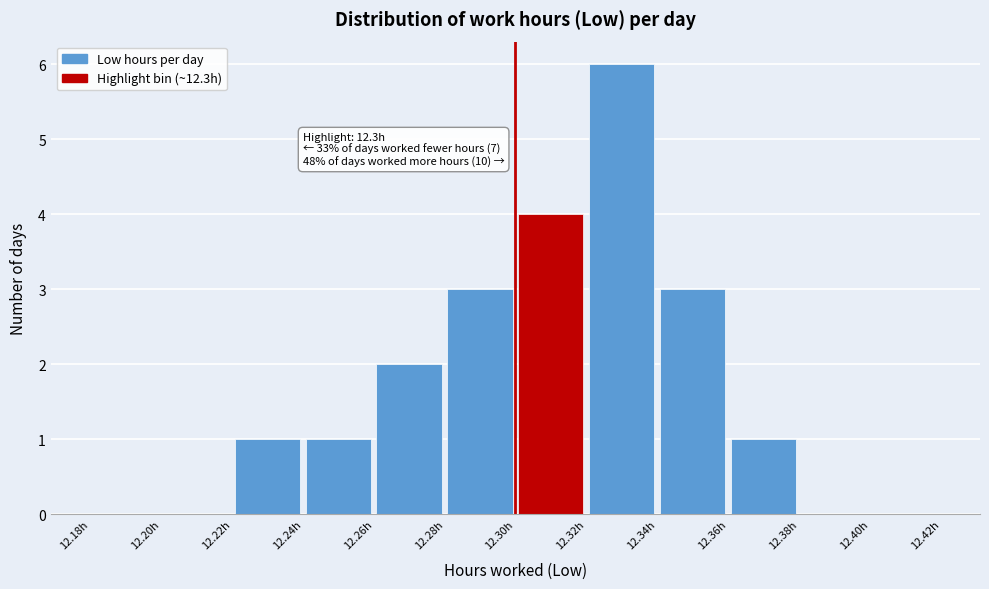

Over which range of the x-axis is the bar tallest?

12.32 to 12.34